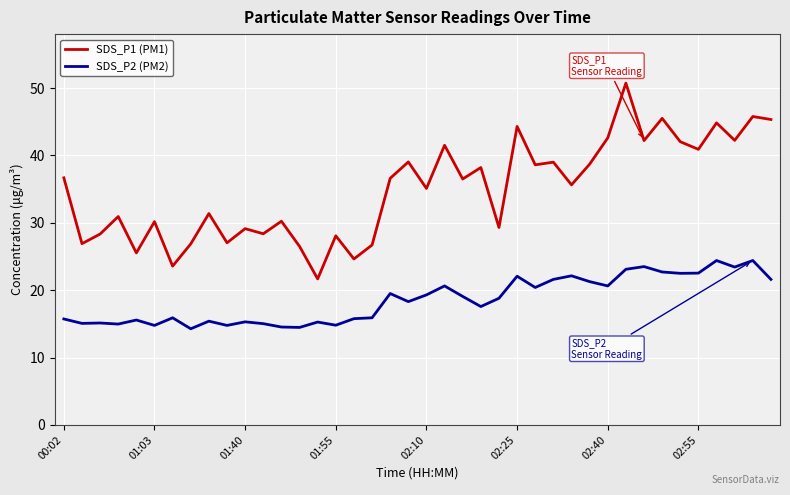

List the series in order of their peak value, lowest first.

SDS_P2 (PM2), SDS_P1 (PM1)